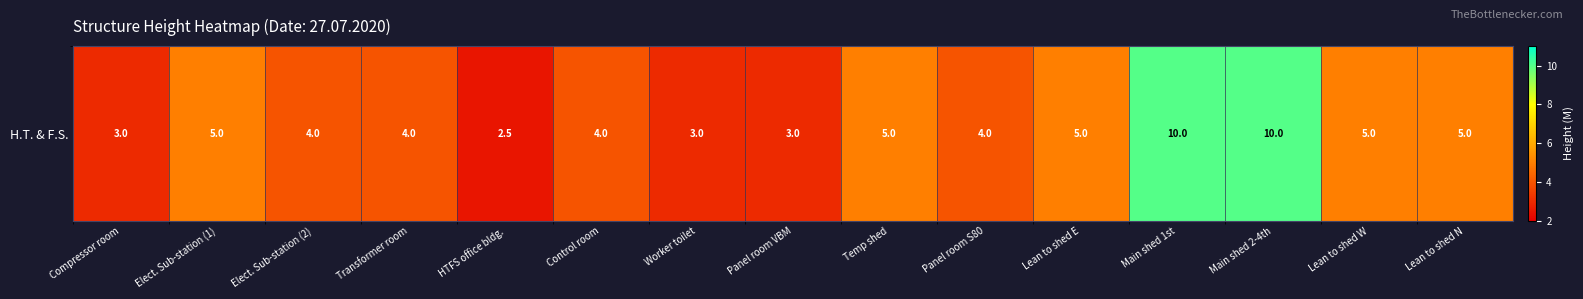

Where is the data nearest to the value 6?

Elect. Sub-station (1)